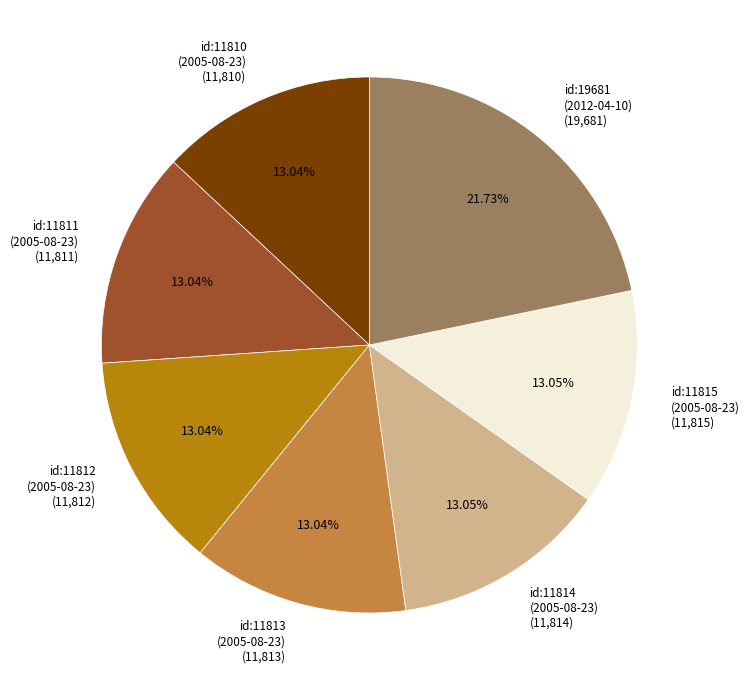

What is the ratio of the value at id:19681 (2012-04-10) (19,681) to the value at id:11811 (2005-08-23) (11,811)?

1.7